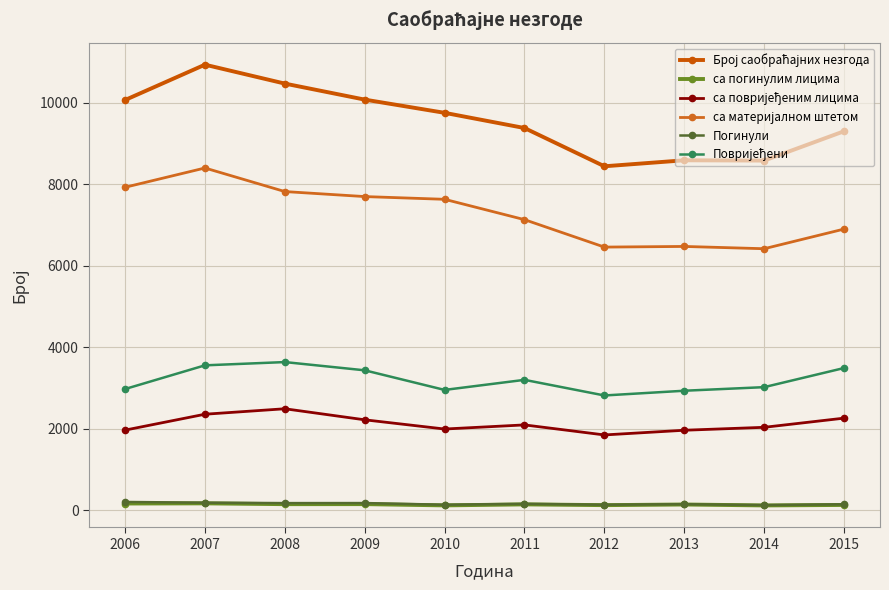

Is this an area chart (filled region under the line)?

No